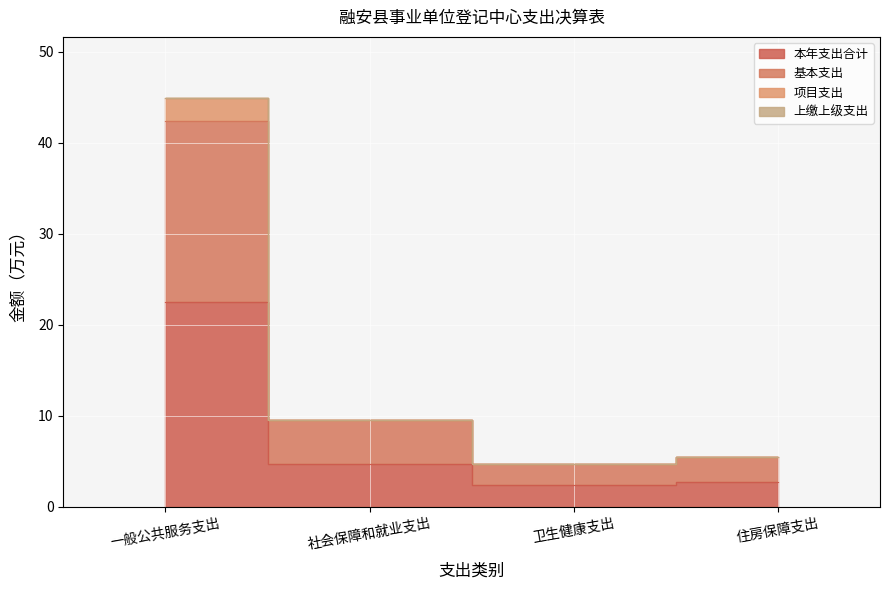

Rank the series by their maximum value, from highest to lowest.

项目支出, 基本支出, 本年支出合计